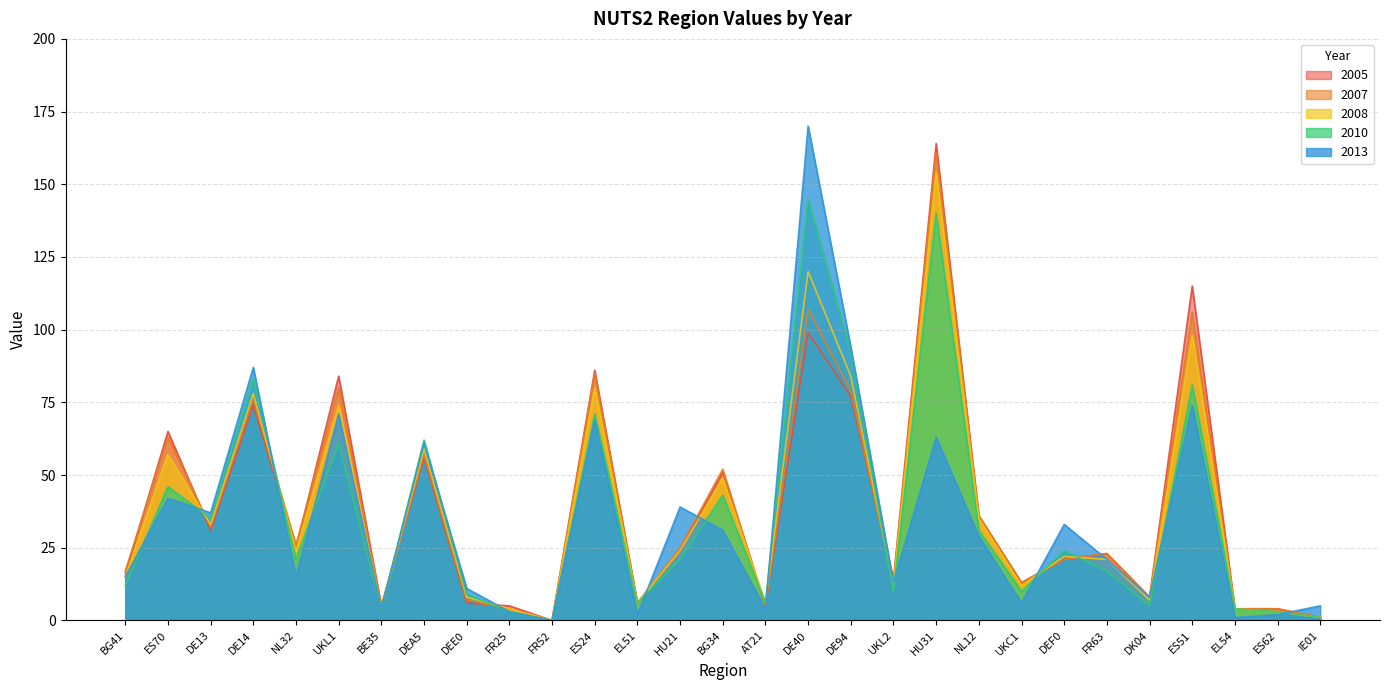

At how many categories does at least one series exceed 72?

7